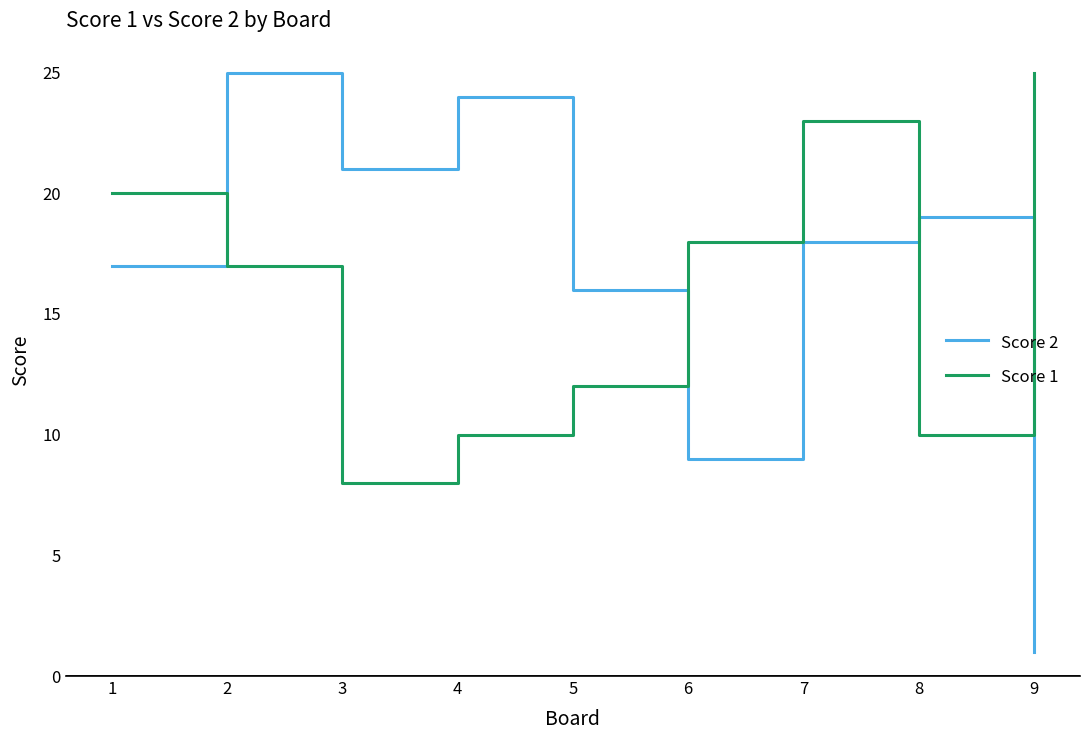

Which series has the largest range (max minus min)?

Score 2